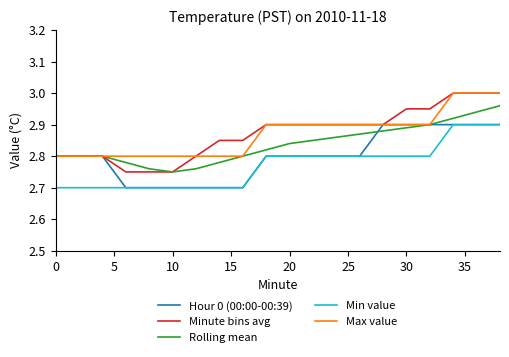

What are all the series names shown in the legend?

Hour 0 (00:00-00:39), Minute bins avg, Rolling mean, Min value, Max value